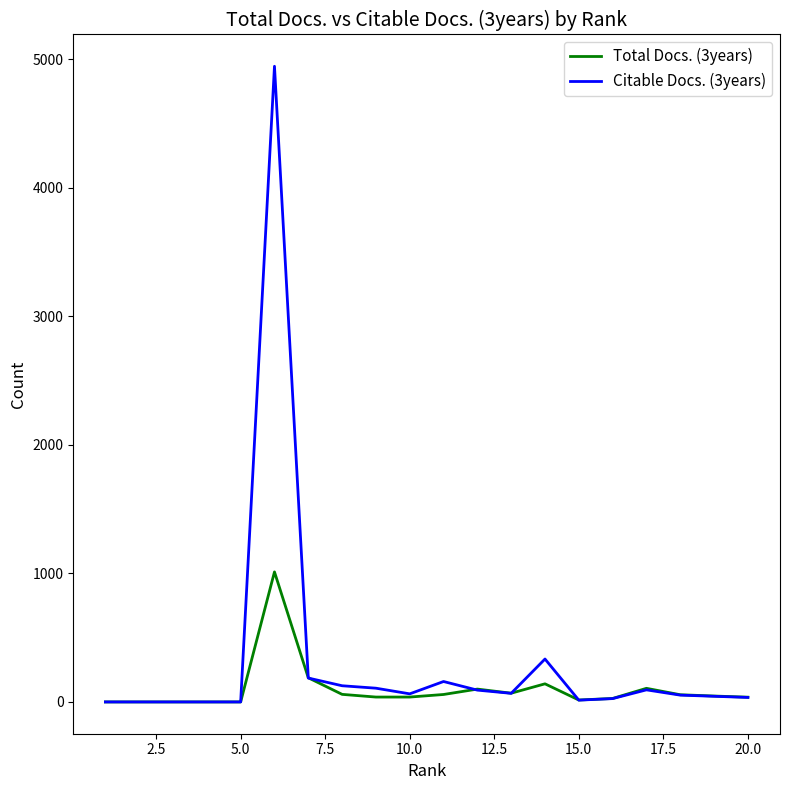

Which series has the largest range (max minus min)?

Citable Docs. (3years)